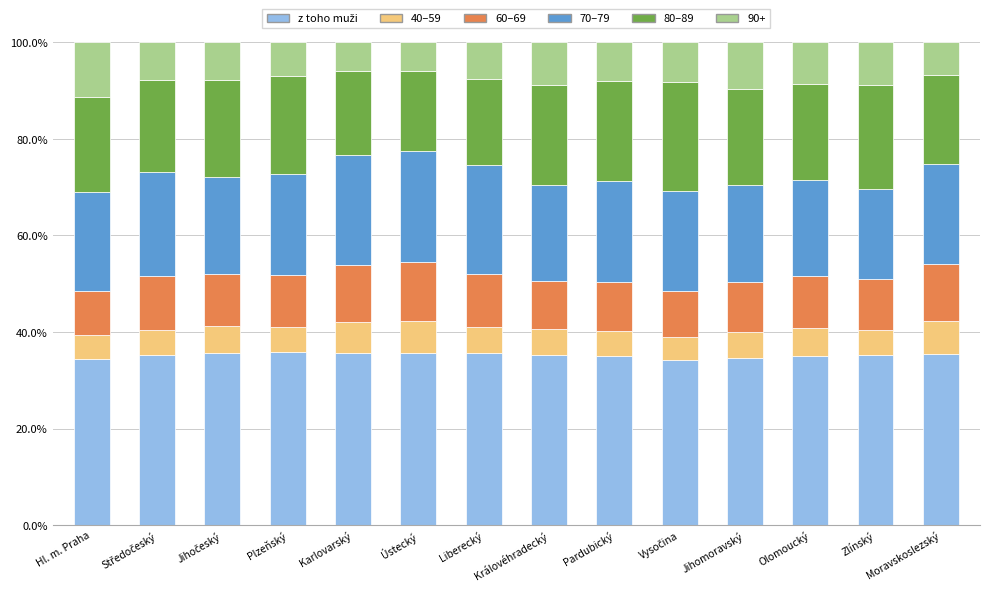

What is the total value across all series at Plzeňský?

100.0